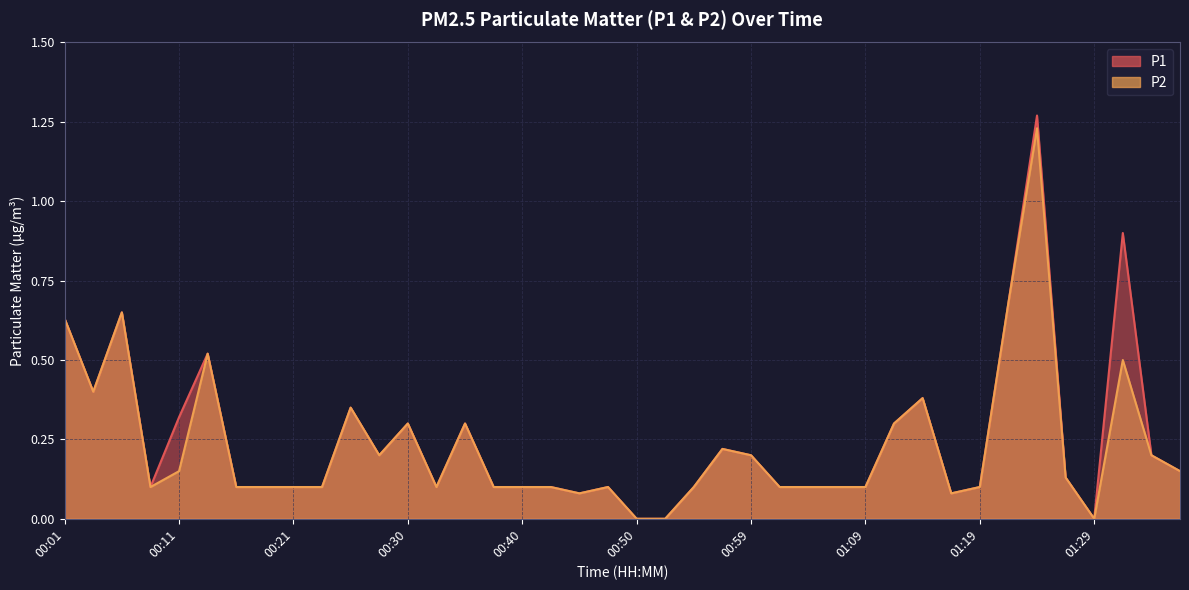

What is the average value of the P1 series?

0.2